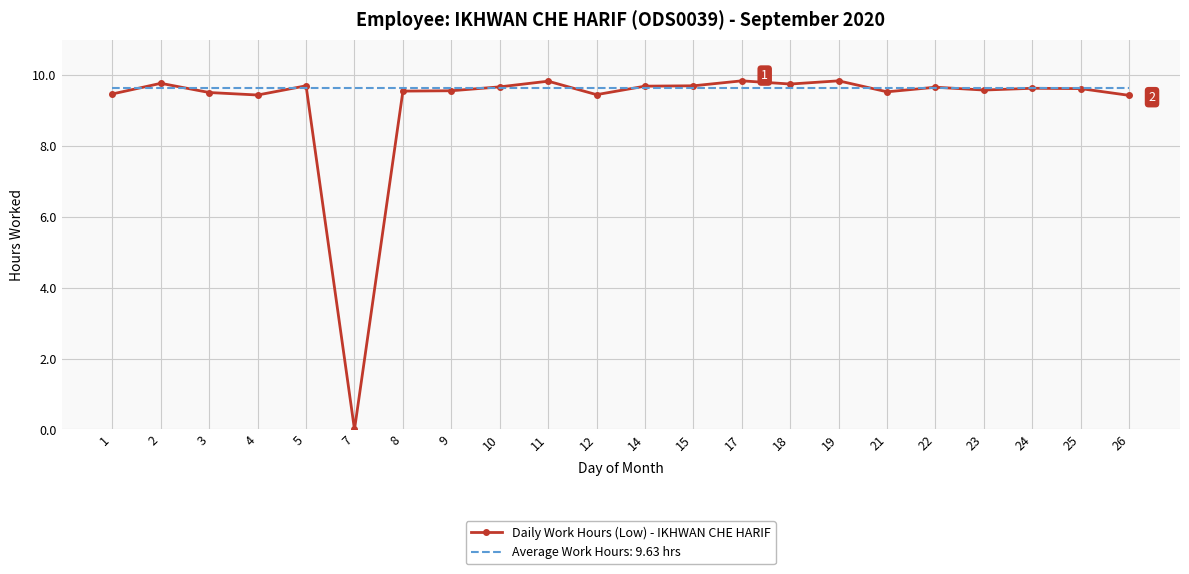

Is it true that Daily Work Hours (Low) - IKHWAN CHE HARIF equals 9.8 at 17?

True